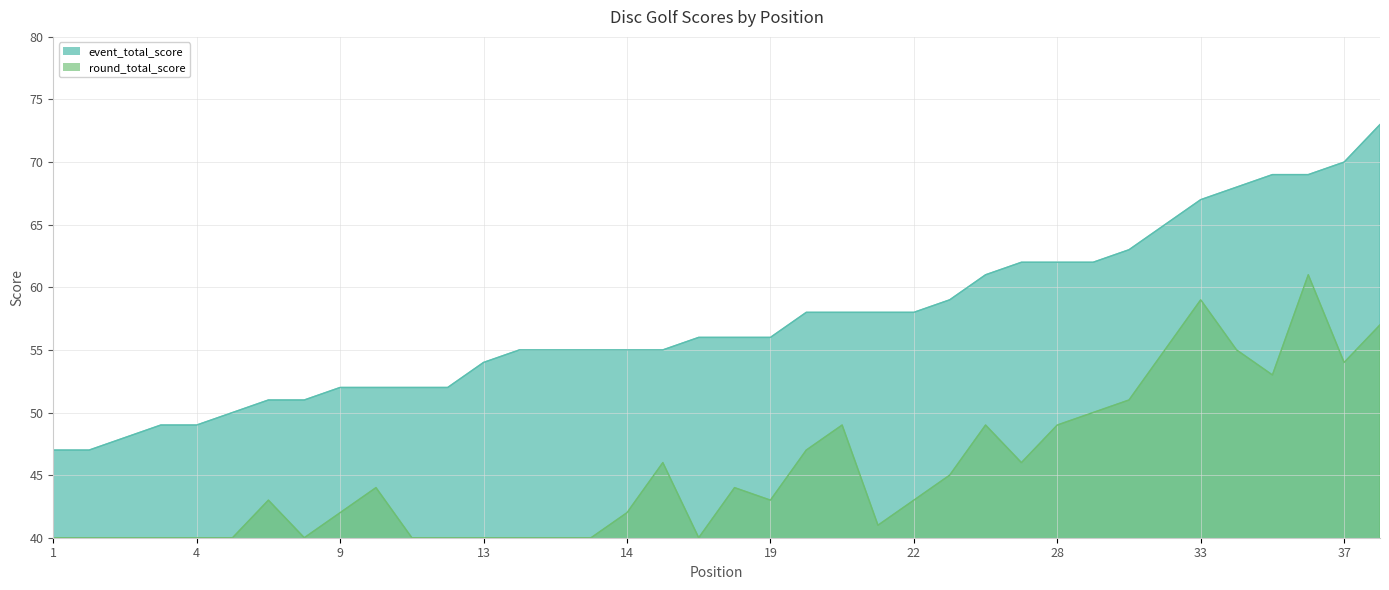

Which series has the largest range (max minus min)?

event_total_score